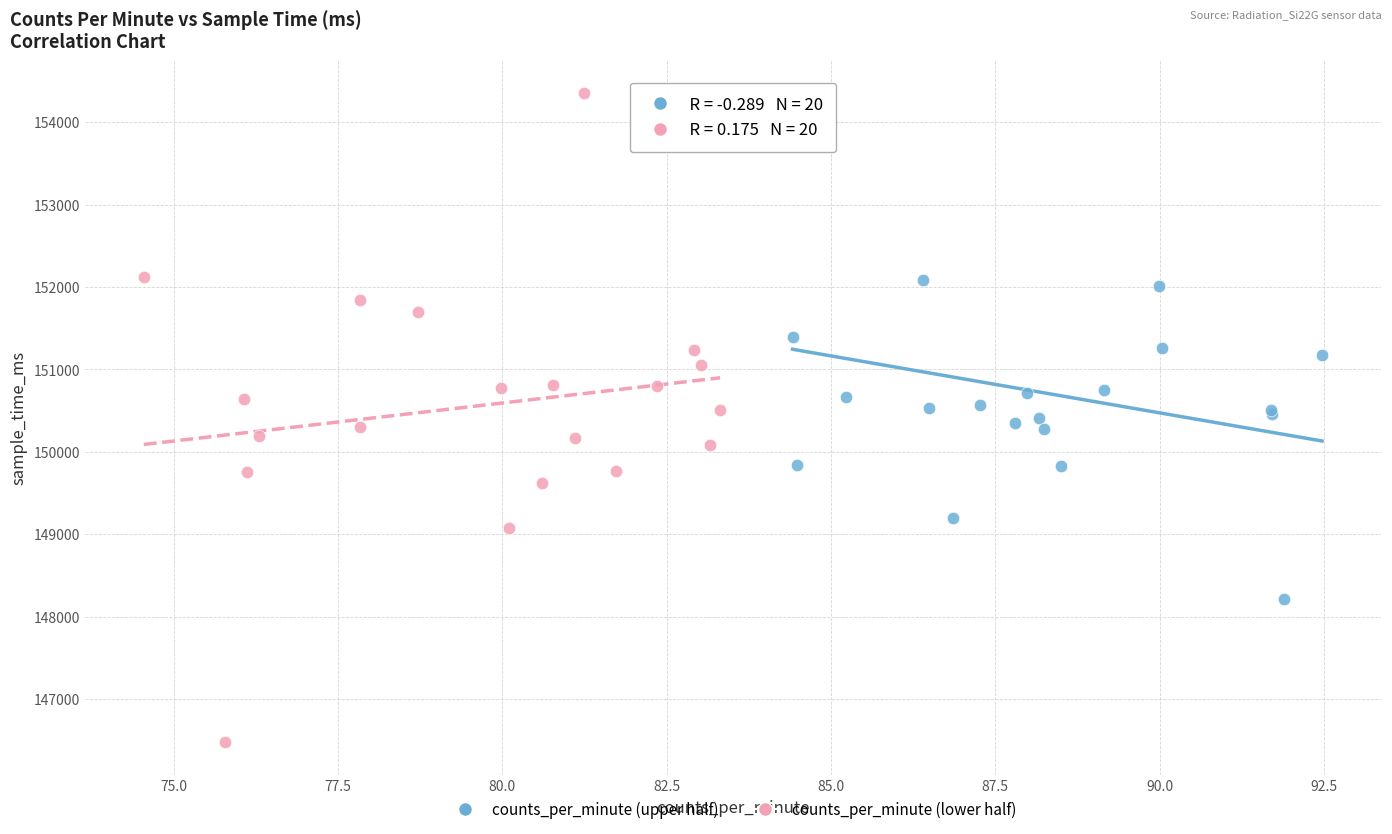

Which series has the widest spread of Y values?

counts_per_minute (lower half)